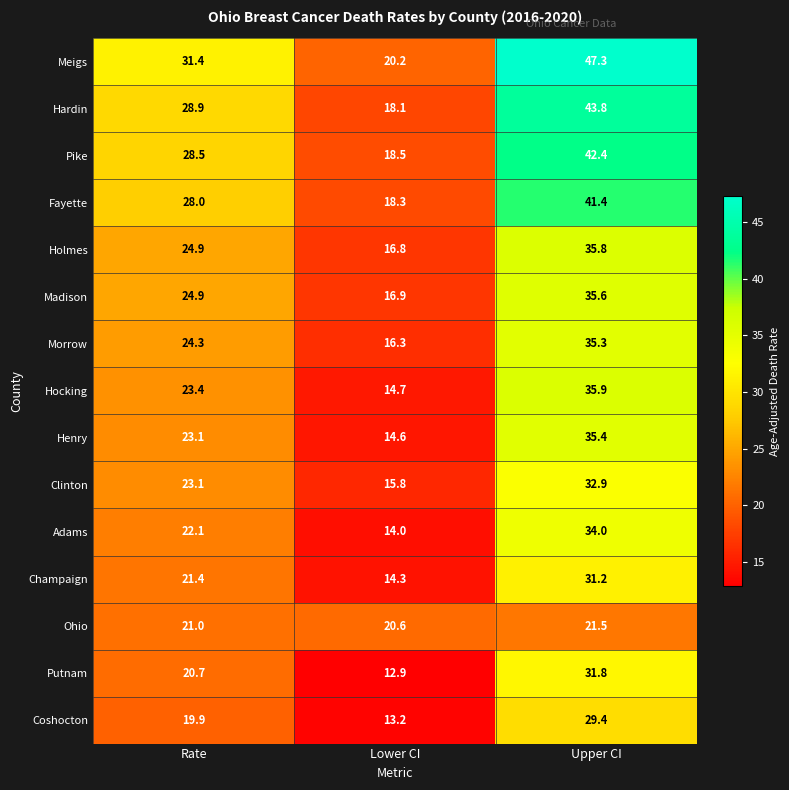

Is it true that Adams equals 14.0 at Lower CI?

True